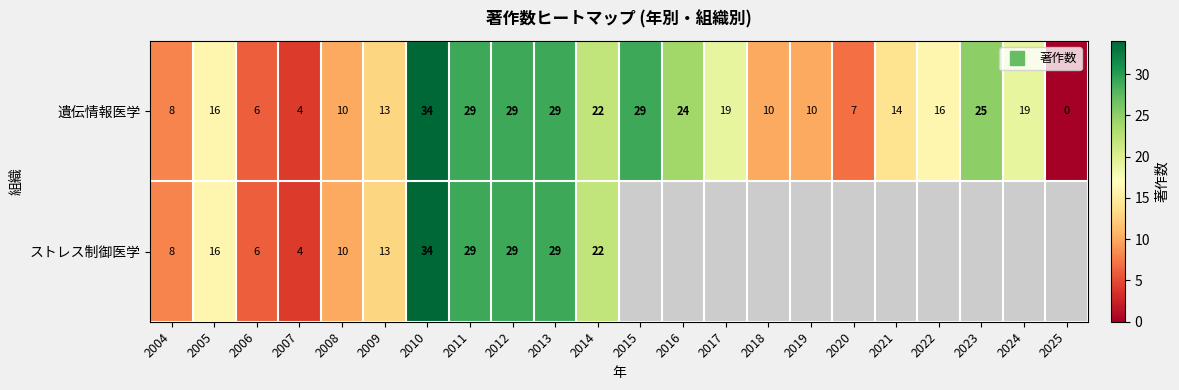

Is it true that ストレス制御医学 equals 8.0 at 2004?

True